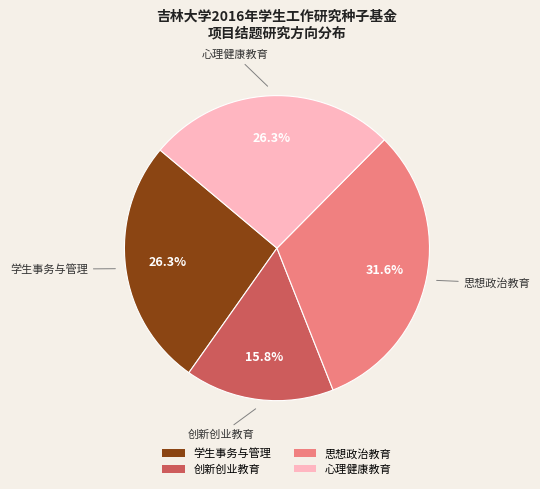

Does any single category account for the majority?

No